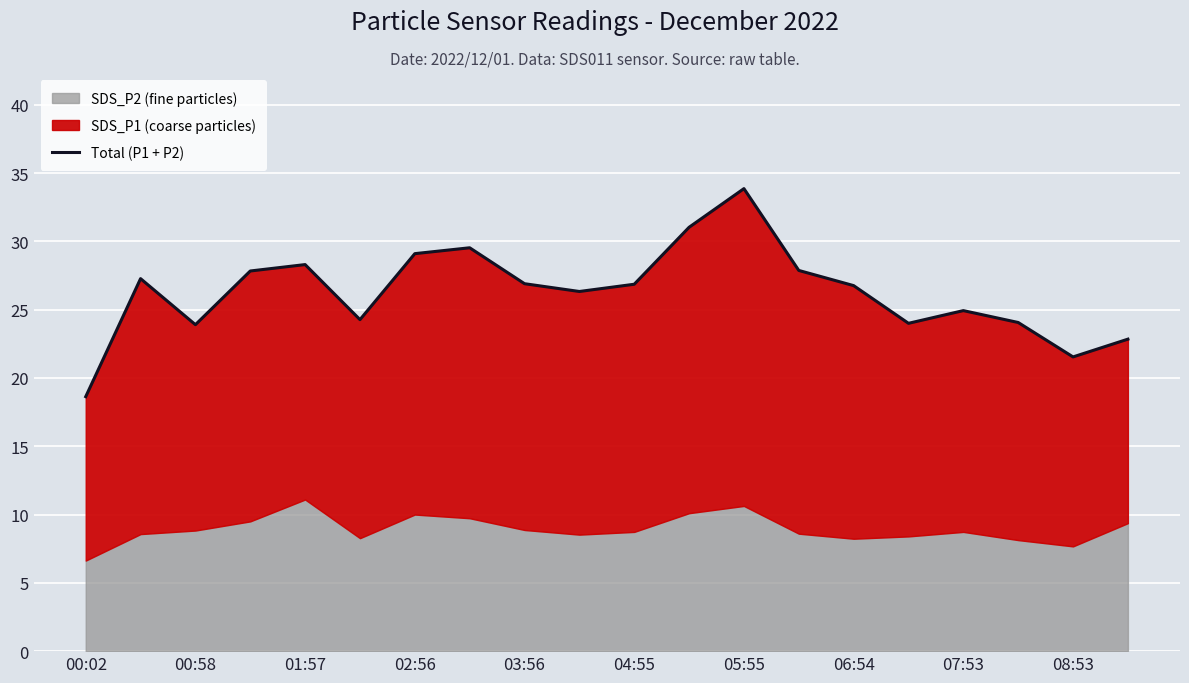

What is the ratio of the value at 11 to the value at 04:55?

1.3